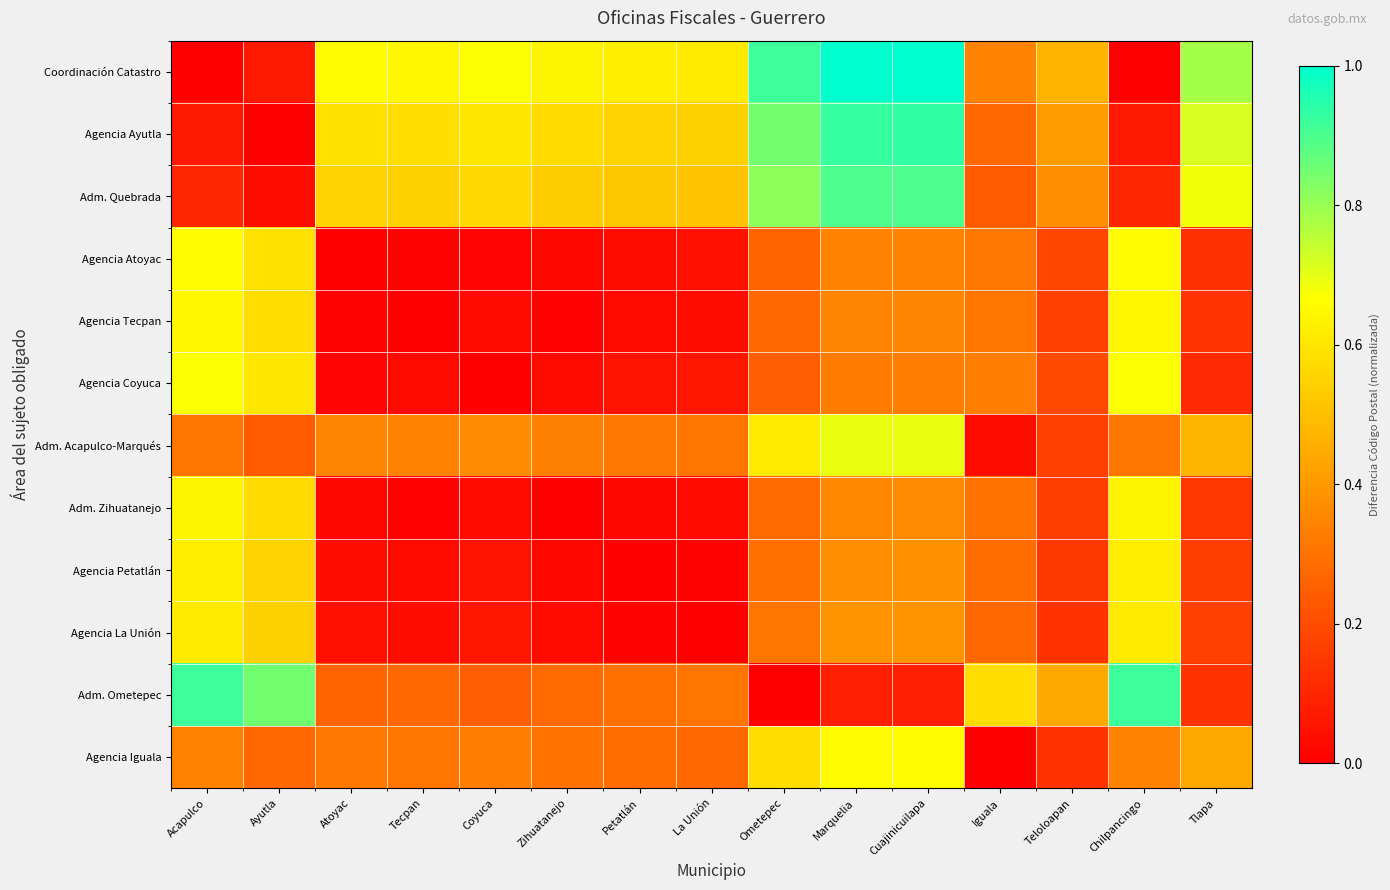

At Ometepec, list the series in order from smallest to largest.

Adm. Ometepec, Agencia Coyuca, Agencia Atoyac, Agencia Tecpan, Adm. Zihuatanejo, Agencia Petatlán, Agencia La Unión, Agencia Iguala, Adm. Acapulco-Marqués, Adm. Quebrada, Agencia Ayutla, Coordinación Catastro